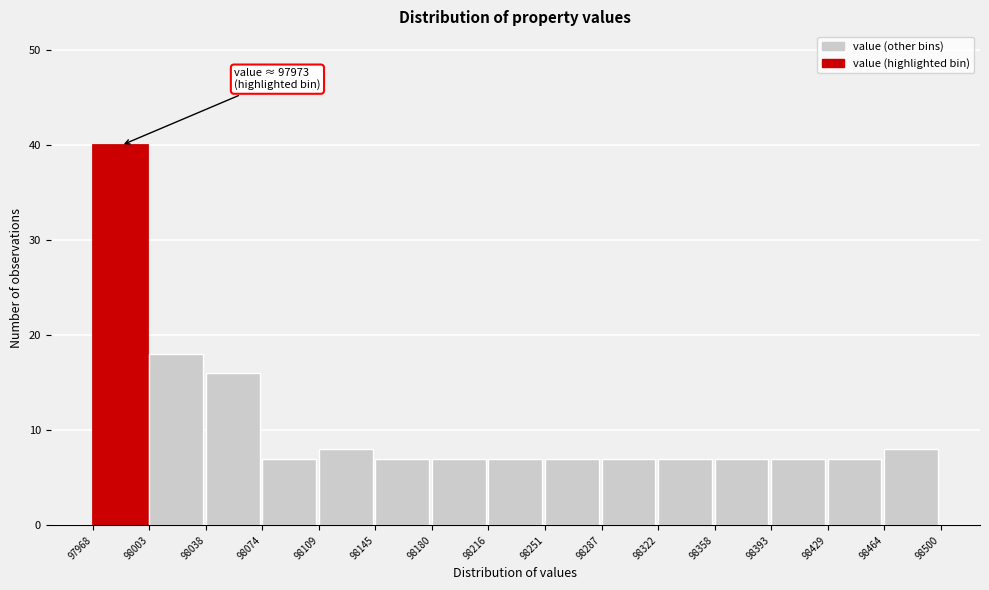

Over which range of the x-axis is the bar tallest?

97968 to 98003